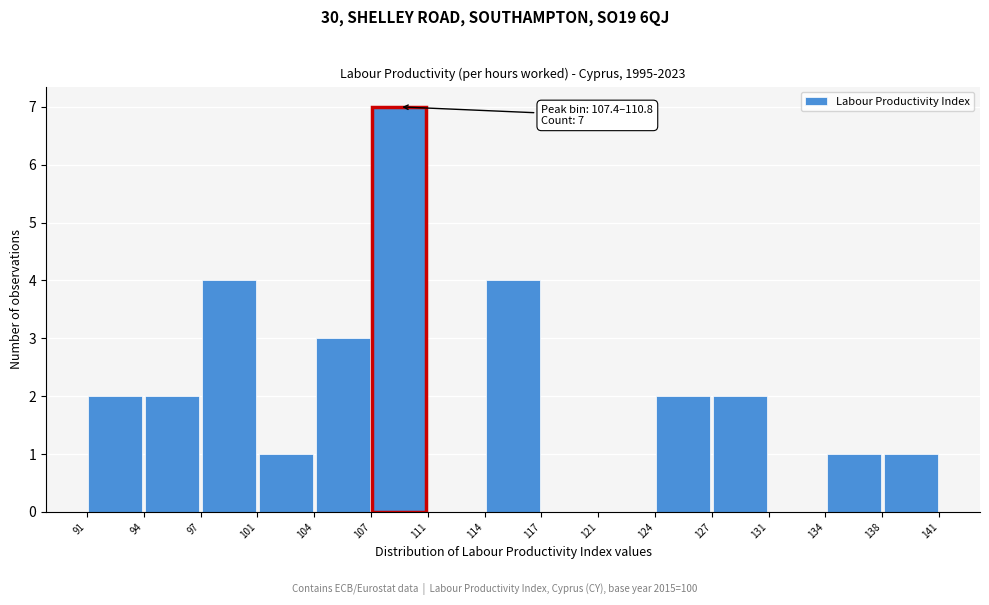

Which range on the x-axis has the tallest bar?

107 to 111